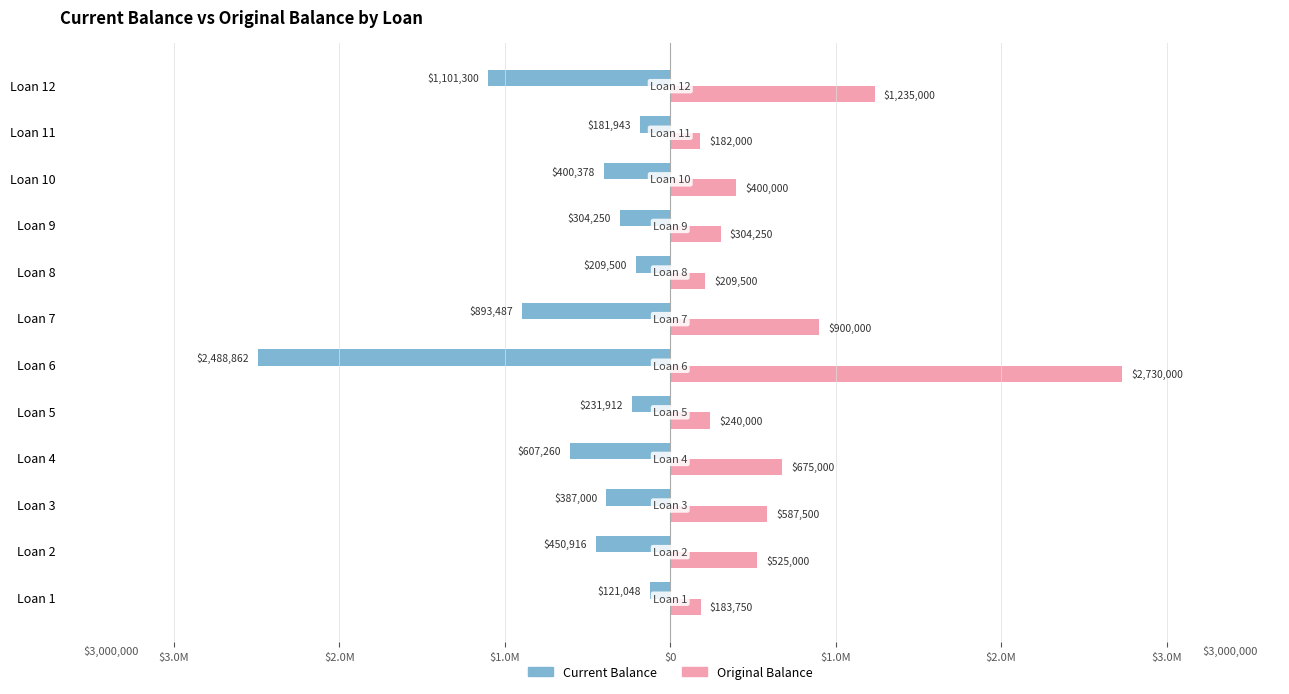

Rank the series by their average value, from highest to lowest.

Original Balance, Current Balance